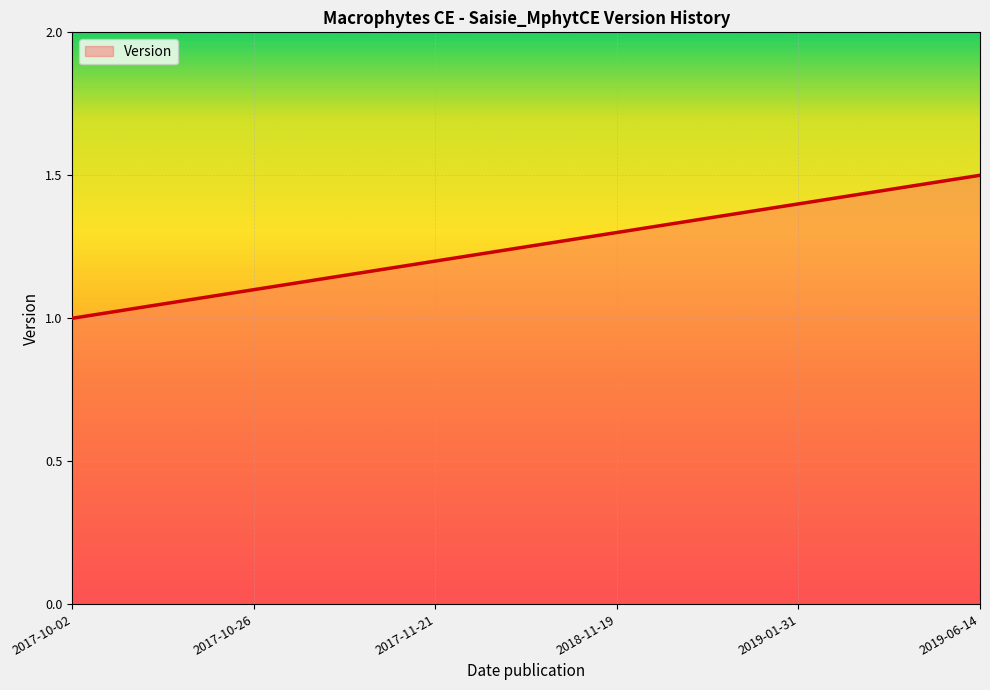

Reading left to right, what are all the values shown in this chart?

1.0	1.1	1.2	1.3	1.4	1.5